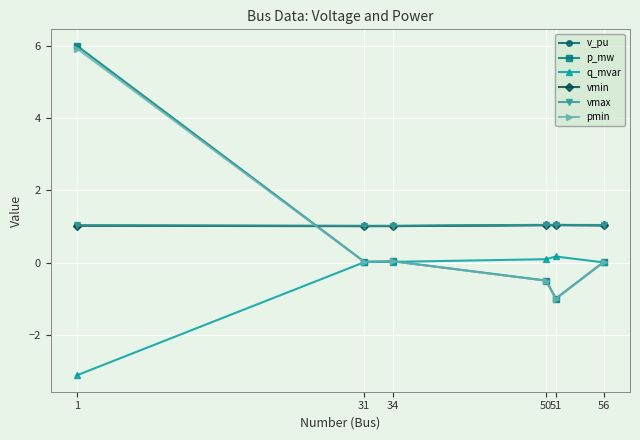

In pmin, how many points are lower than both neighbors (excluding endpoints)?

2